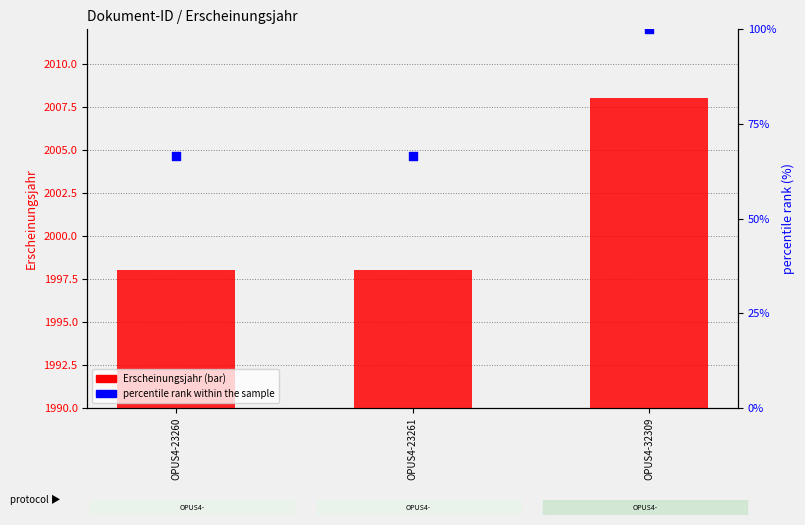

At which category is the sum across all series the highest?

OPUS4-32309